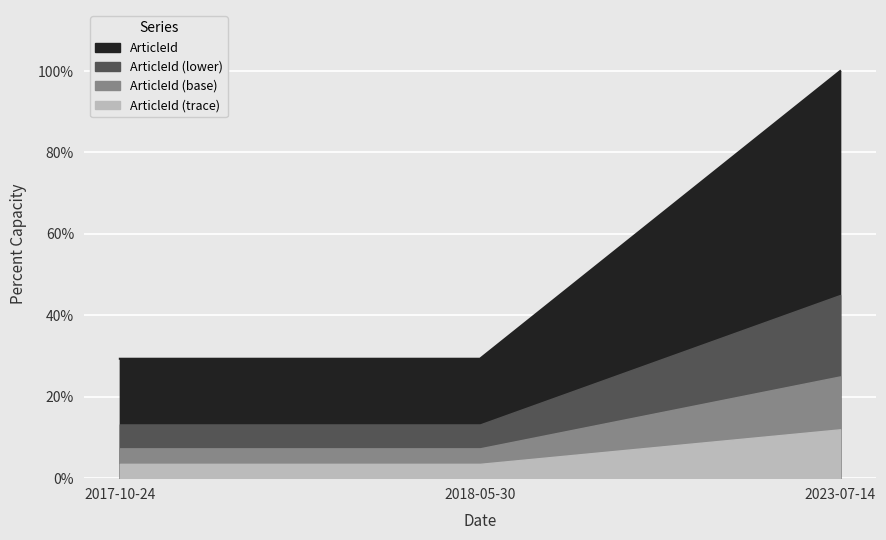

Reading left to right, extract all data points from this chart.

29.3	29.3	100.0